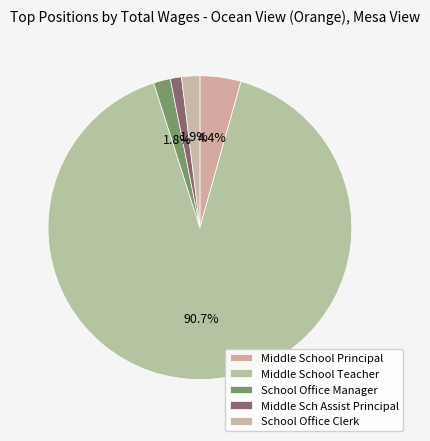

What portion of the pie excludes Middle School Principal?

95.6%